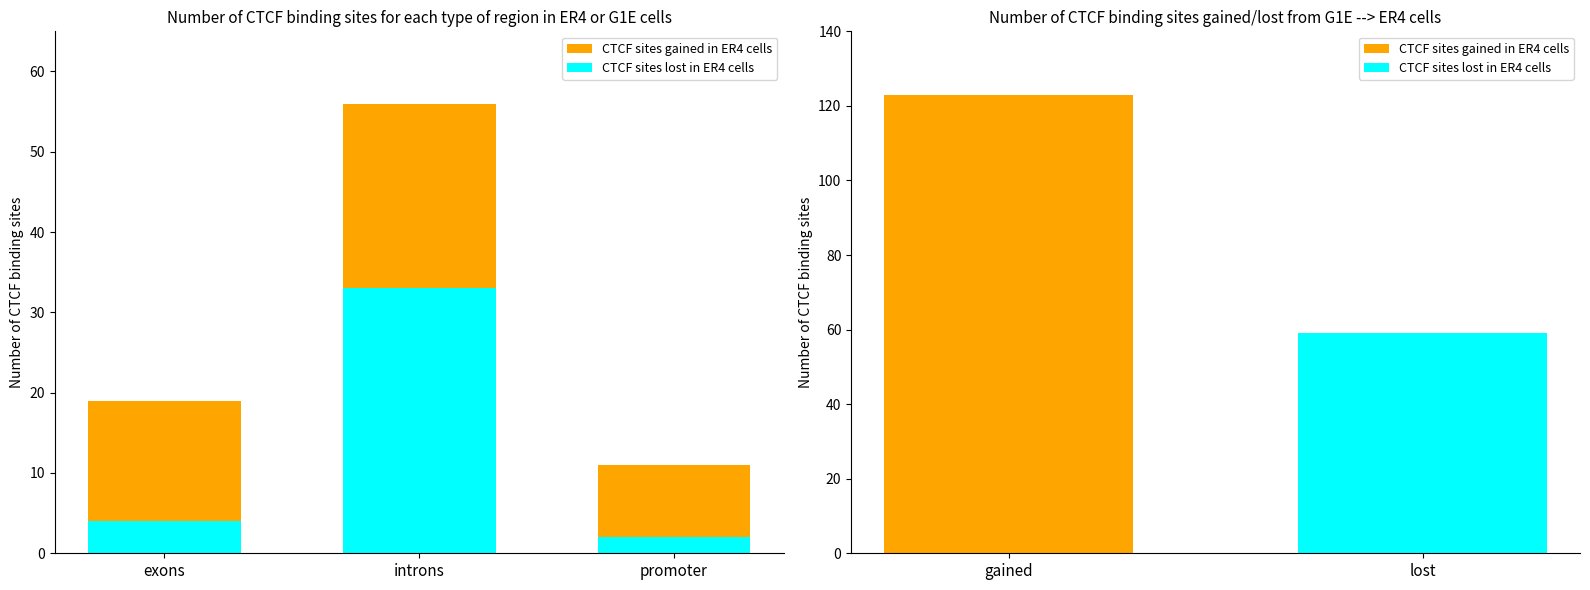

What is the difference between the maximum and minimum values in the CTCF sites lost in ER4 cells series?

31